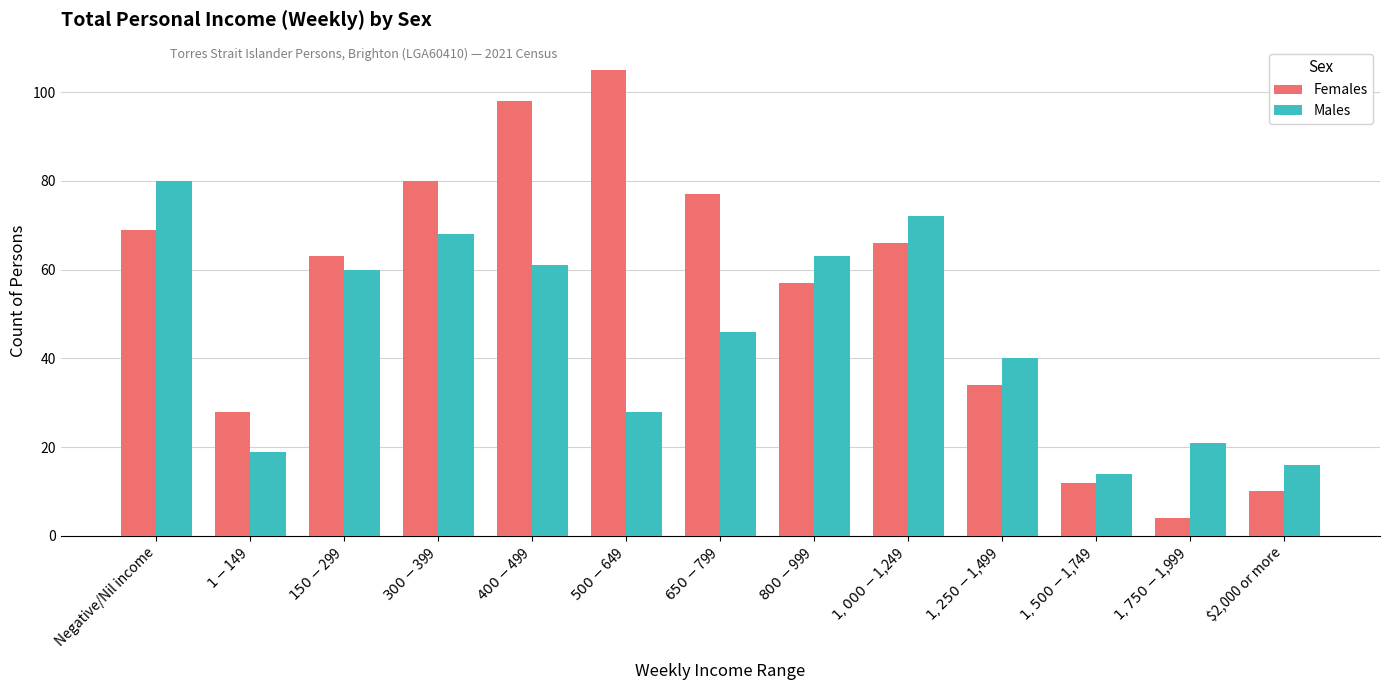

How many values in the Males series are below 46?

6